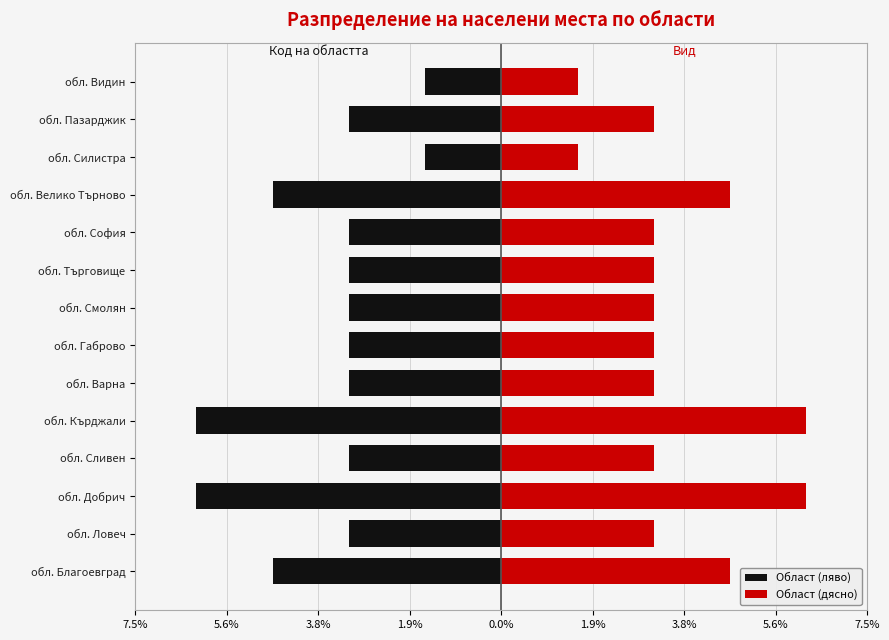

What is the smallest value displayed?

-6.2